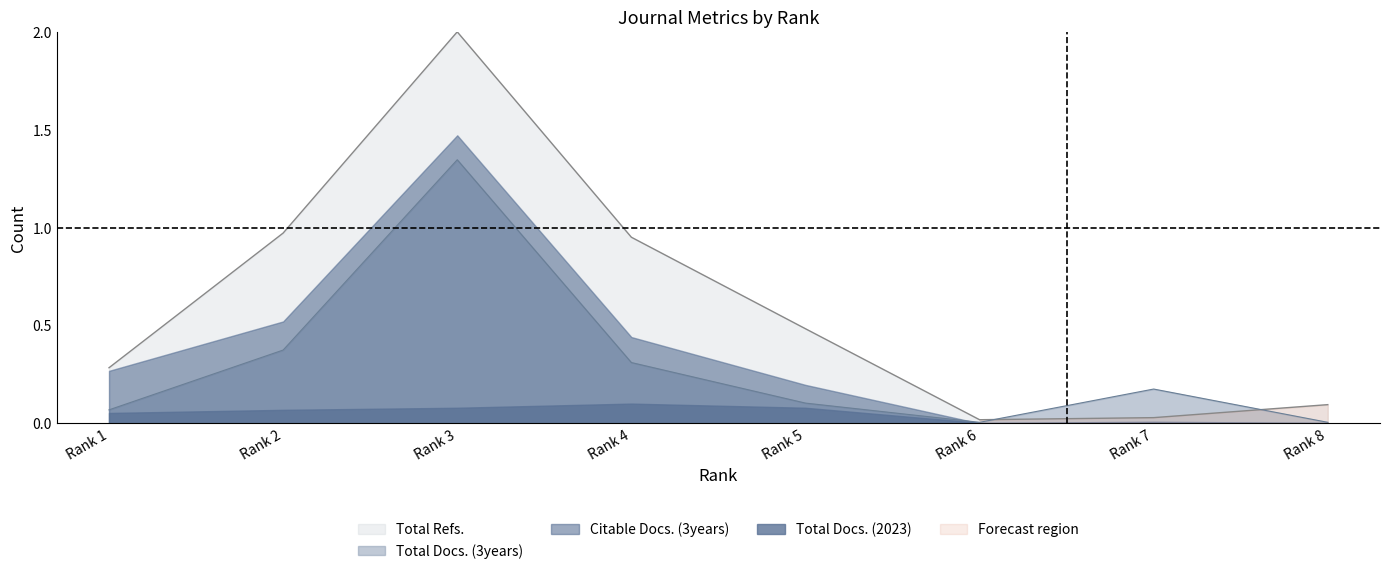

Which label corresponds to the largest value in the chart?

Rank 3